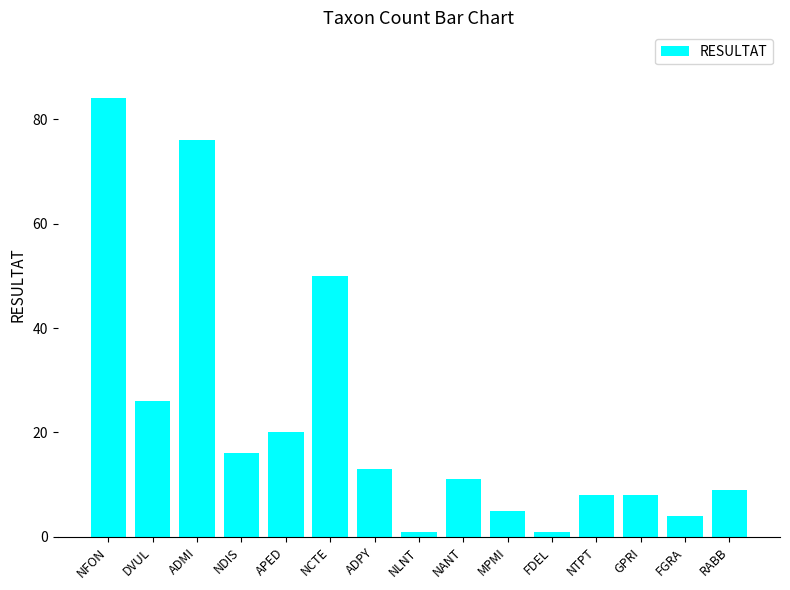

Is it true that the value at NFON is 84?

True